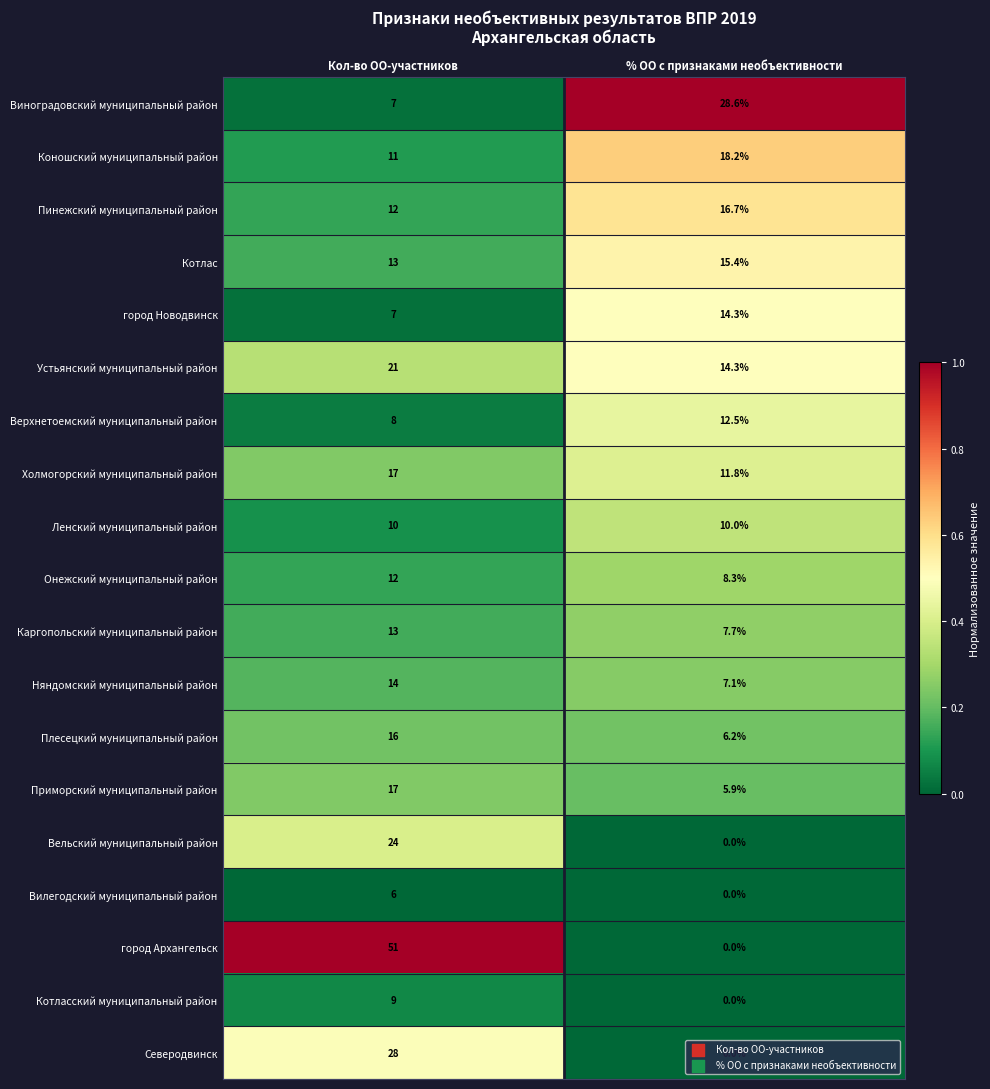

Which series has the largest total across all categories?

город Архангельск